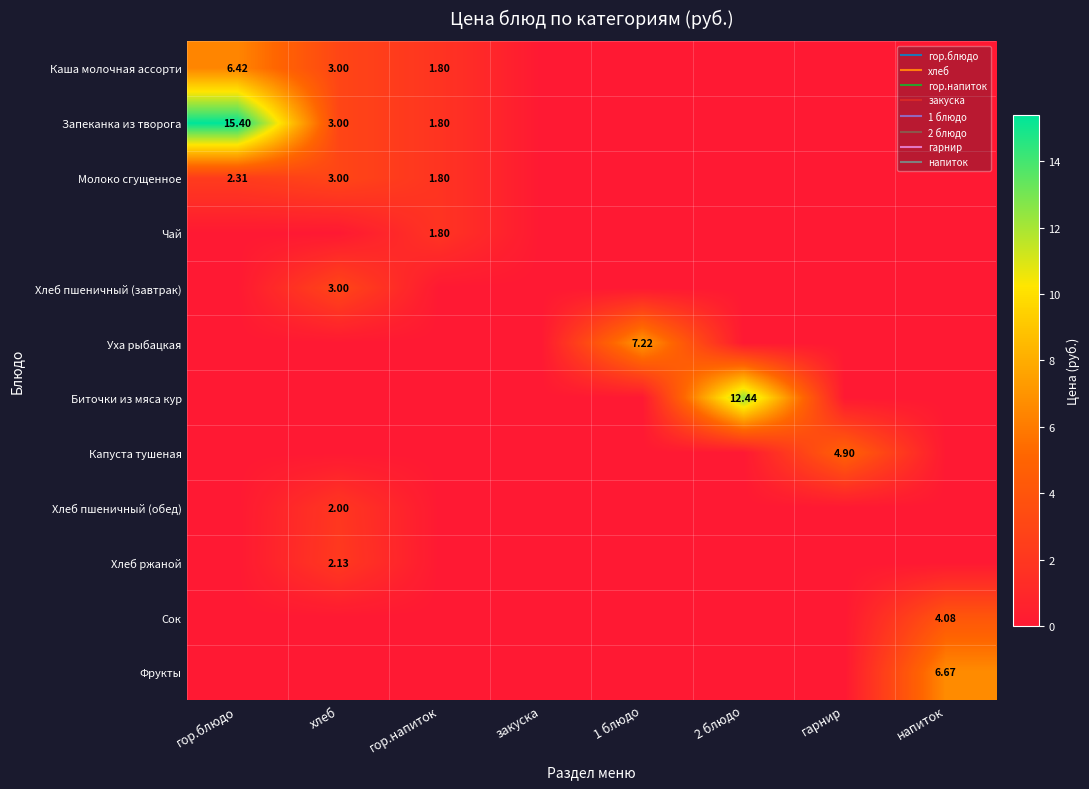

What is the maximum value for Каша молочная ассорти?

6.4